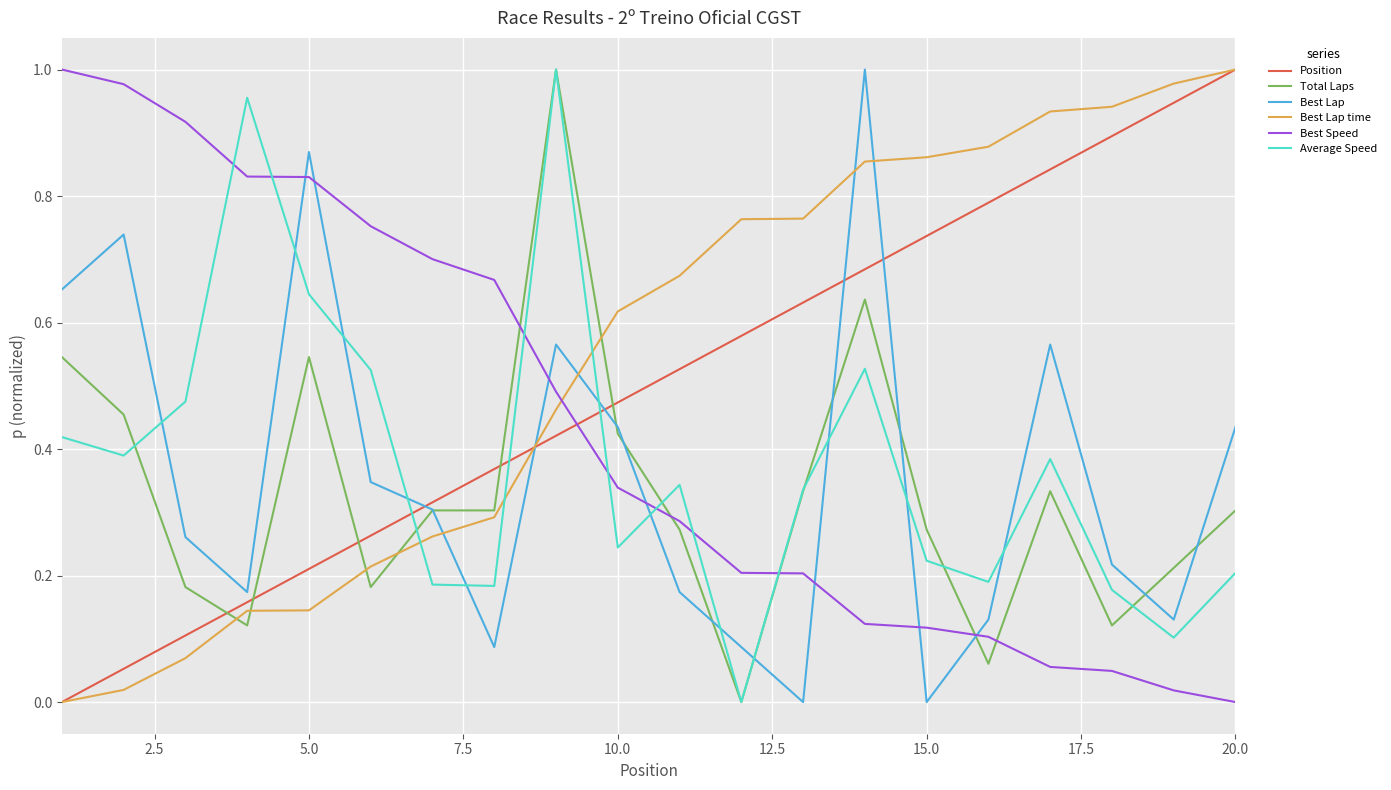

Which series ends up on top after the final intersection of Best Lap and Best Speed?

Best Lap